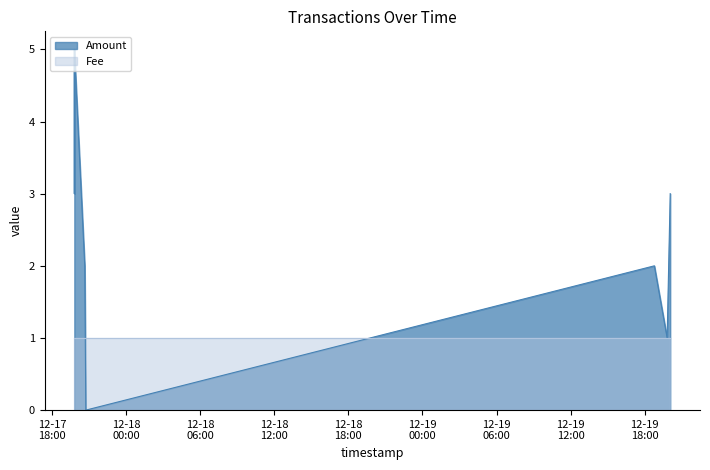

True or false: the data has more than 2 interior local peaks.

False